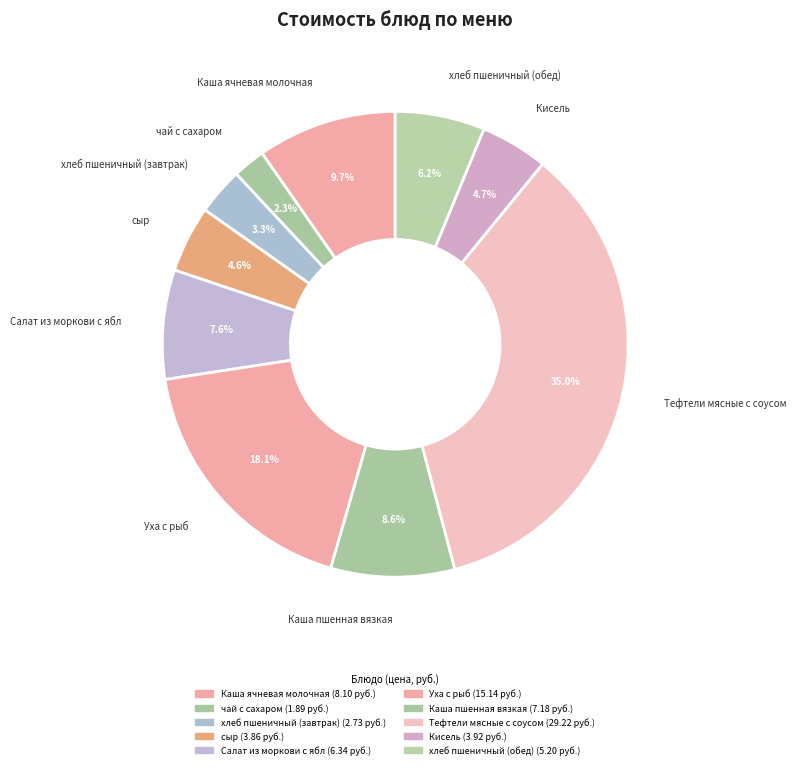

Which slice is the largest?

Тефтели мясные с соусом